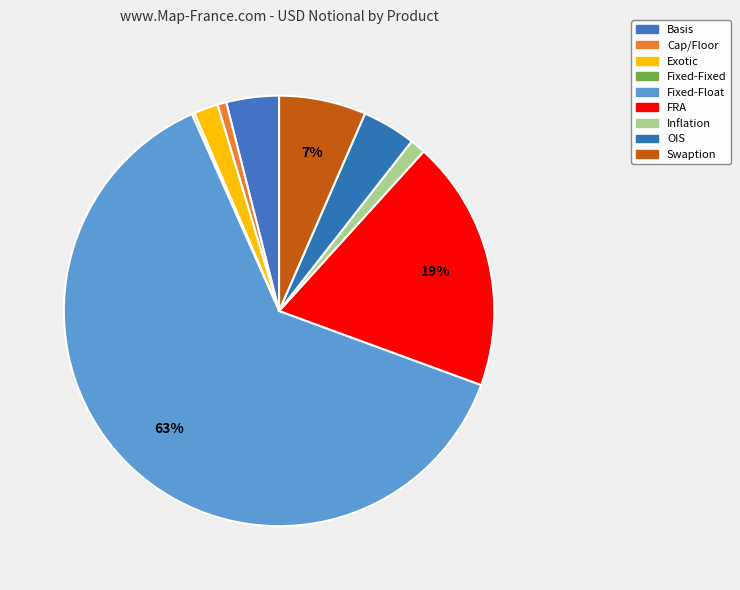

To the nearest percent, what is the combined percentage of FRA and OIS?

23%